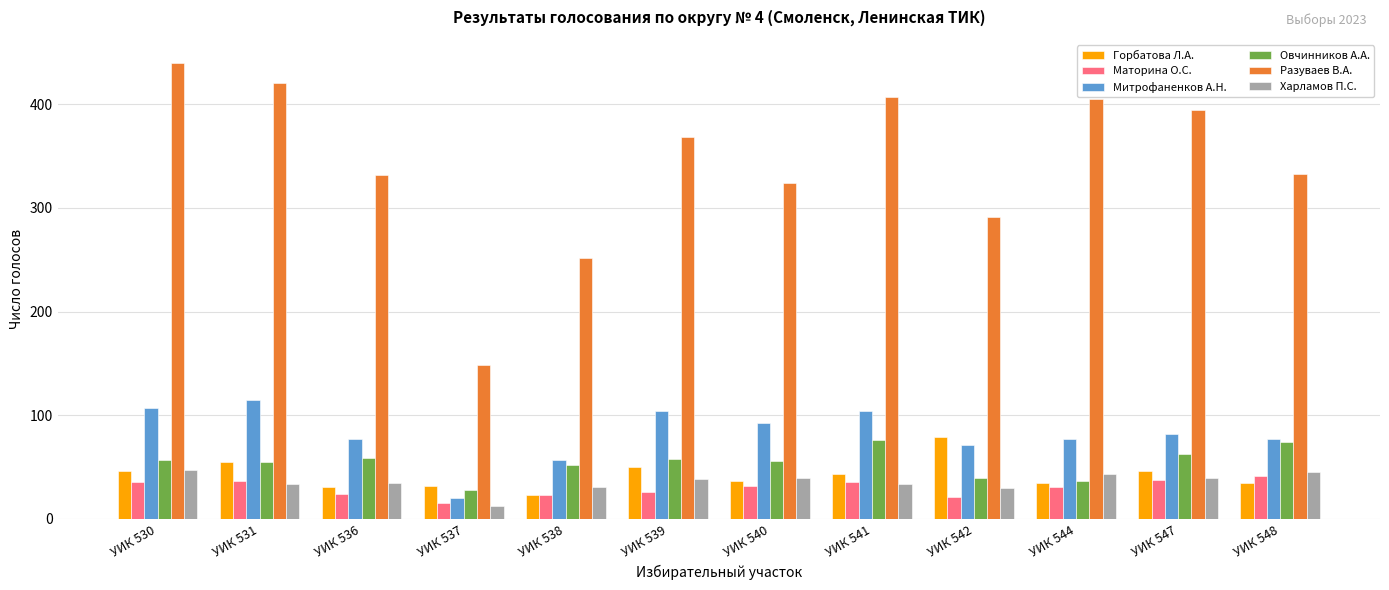

How many groups of bars are there?

12